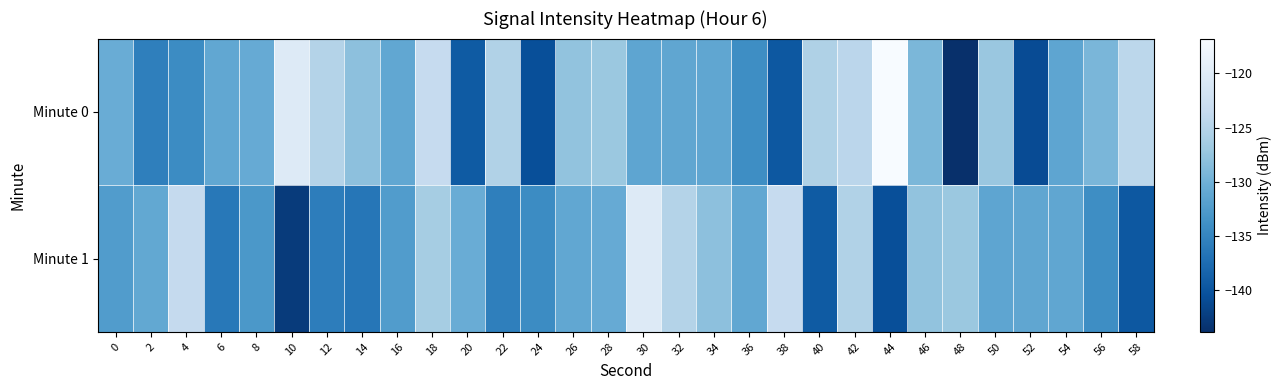

Reading left to right, extract all data points from this chart.

Minute 0: 0=-130.5	2=-135.5	4=-134.3	6=-131.1	8=-130.7	10=-120.3	12=-125.1	14=-128.1	16=-131.2	18=-123.5	20=-139.4	22=-125.3	24=-140.7	26=-127.7	28=-127.1	30=-131.3	32=-131.3	34=-131.3	36=-134.1	38=-139.7	40=-125.5	42=-124.4	44=-116.8	46=-129.2	48=-143.9	50=-127.2	52=-140.9	54=-131.3	56=-129.3	58=-124.3
Minute 1: 0=-132.4	2=-131.1	4=-123.6	6=-136.3	8=-132.9	10=-142.7	12=-135.8	14=-136.5	16=-132.4	18=-126.2	20=-130.5	22=-135.5	24=-134.3	26=-131.1	28=-130.7	30=-120.3	32=-125.1	34=-128.1	36=-131.2	38=-123.5	40=-139.4	42=-125.3	44=-140.7	46=-127.7	48=-127.1	50=-131.3	52=-131.3	54=-131.3	56=-134.1	58=-139.7